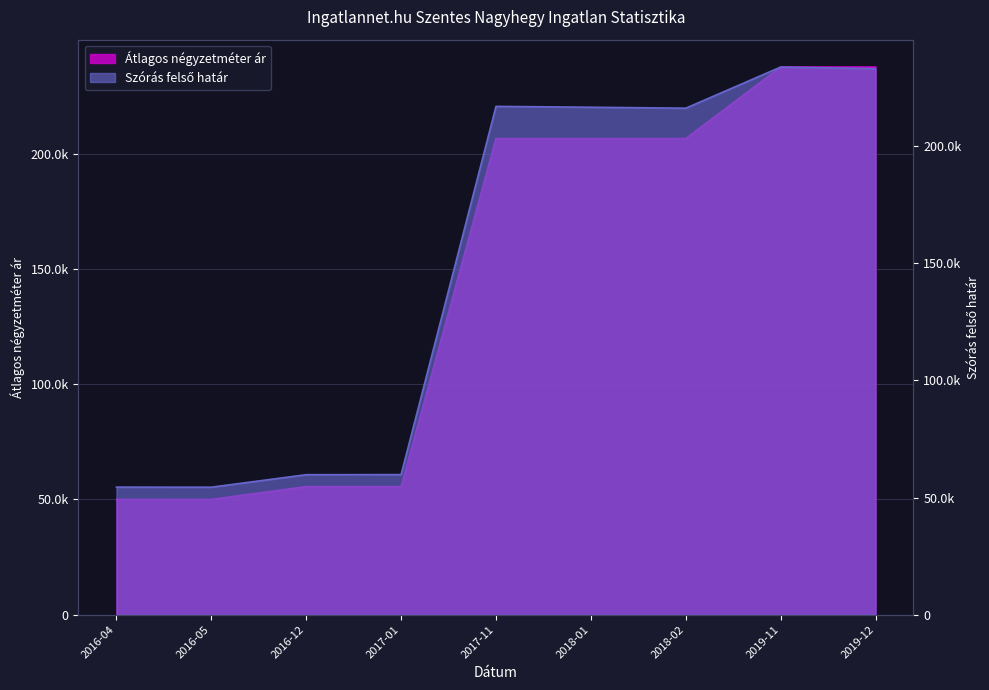

Which series has the largest total across all categories?

Szórás felső határ